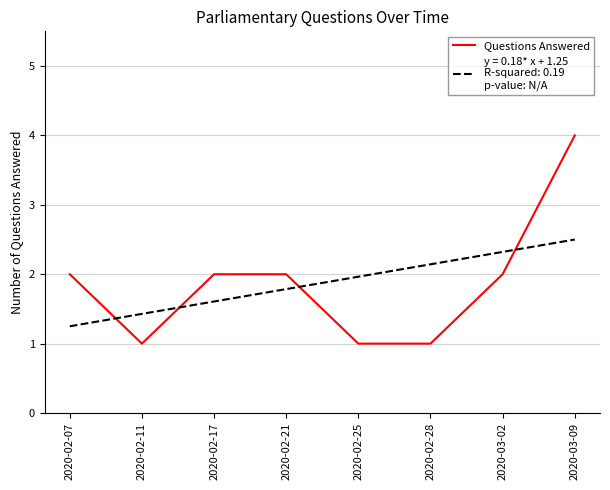

What is the maximum value shown in the chart?

4.0